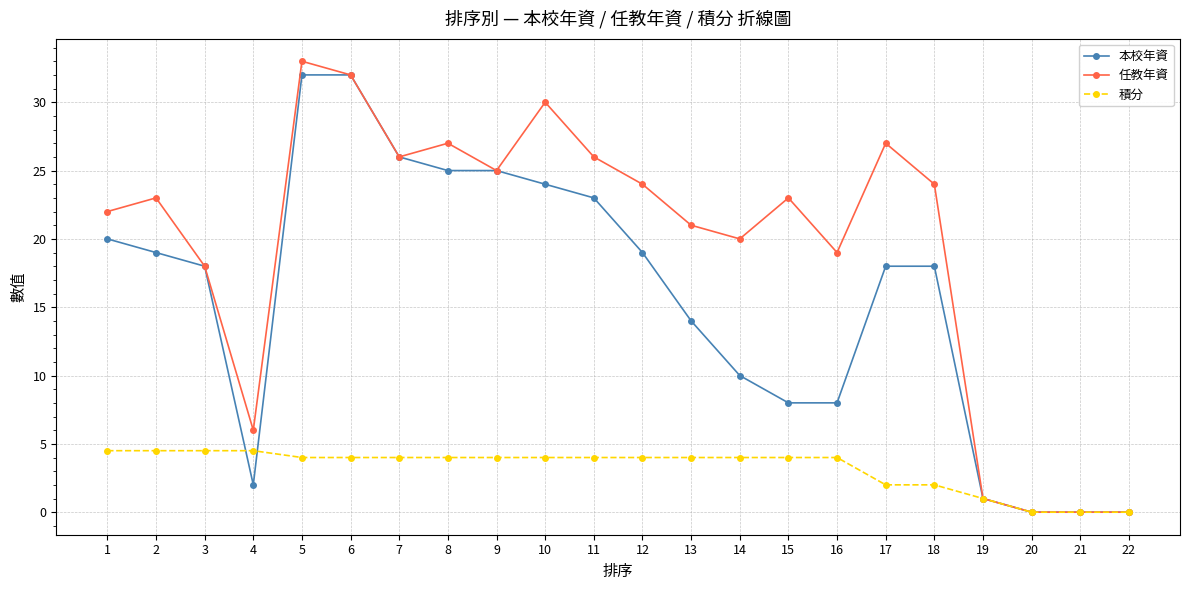

Count the number of data series in this chart.

3